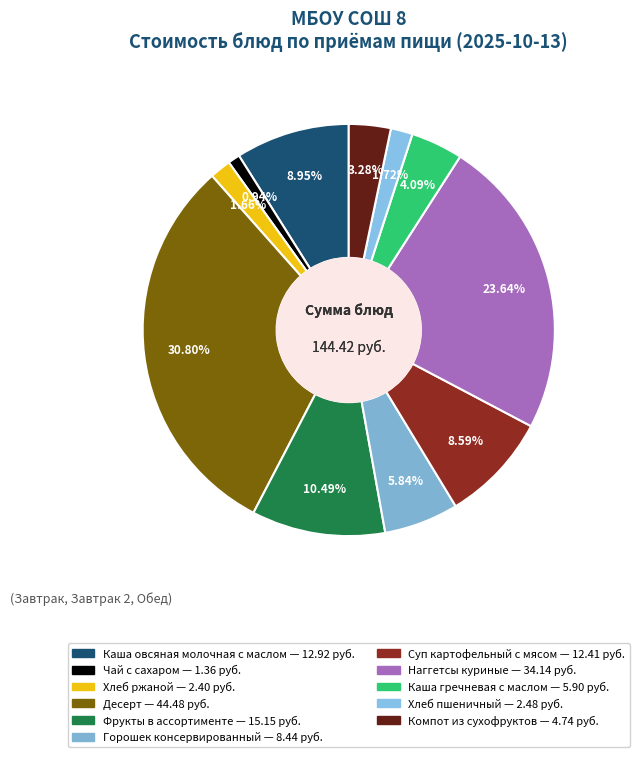

To the nearest percent, what percentage of the pie is Хлеб пшеничный?

2%